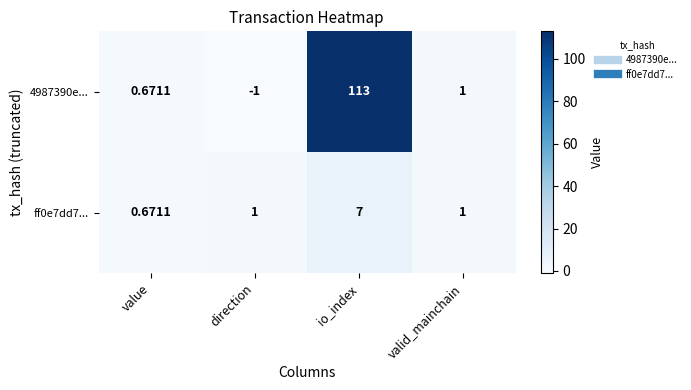

What is the difference between the highest and lowest values at io_index?

106.0